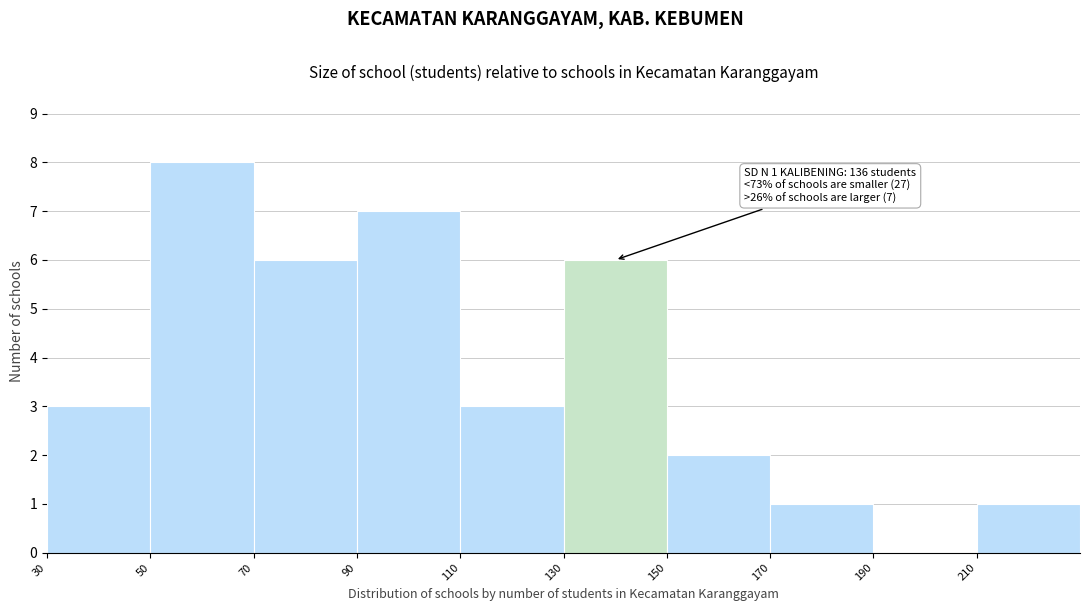

Which range on the x-axis has the tallest bar?

50 to 70